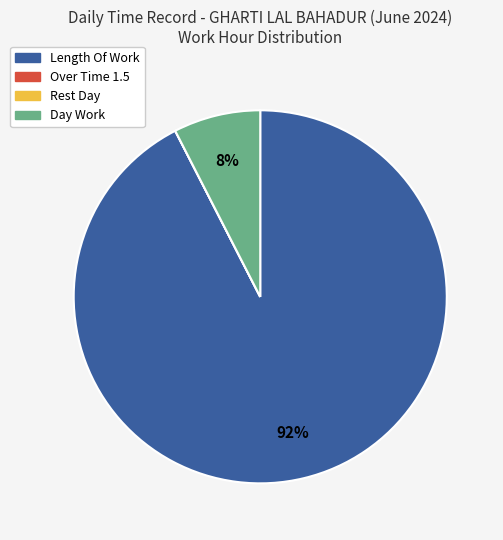

To the nearest percent, what is the average slice percentage?

25%